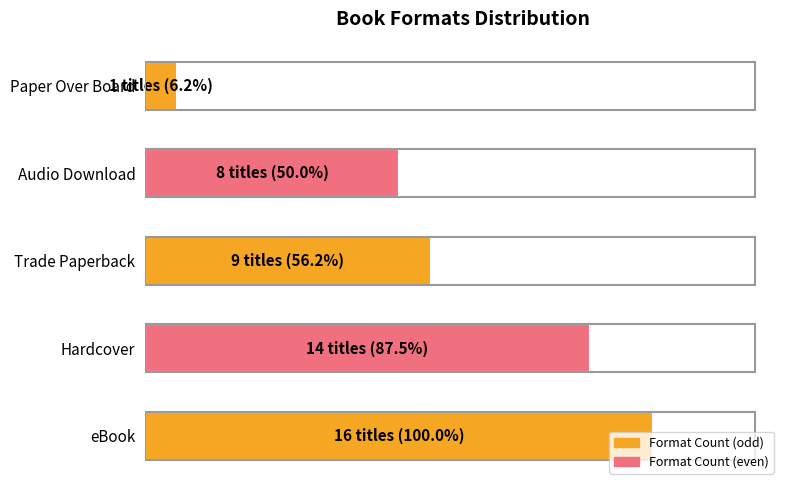

Are the bars horizontal?

Yes